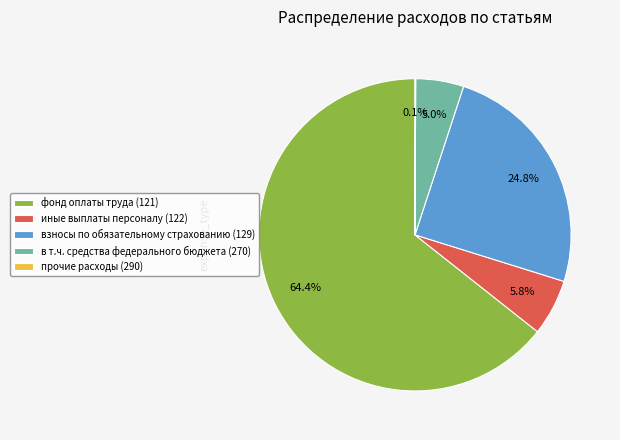

True or false: иные выплаты персоналу (122) accounts for 1% of the total.

False